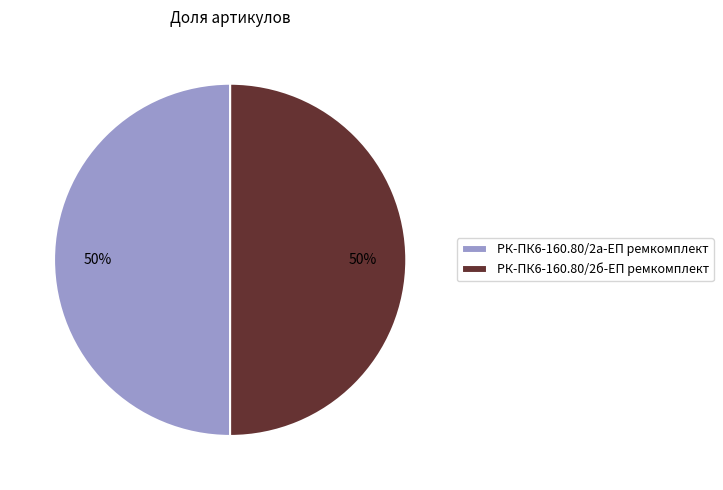

Is the sum of РК-ПК6-160.80/2б-ЕП ремкомплект and РК-ПК6-160.80/2а-ЕП ремкомплект greater than half?

Yes